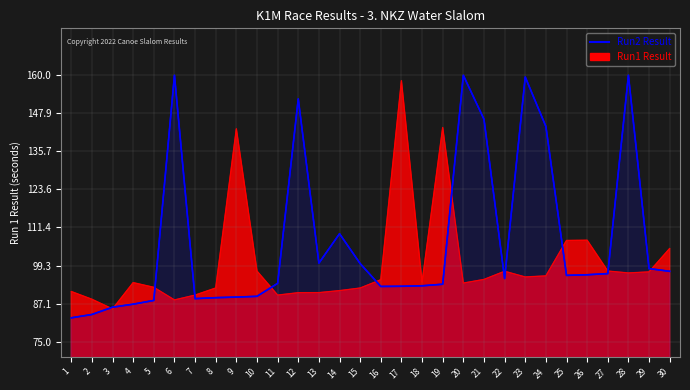

What is the average value?

99.8